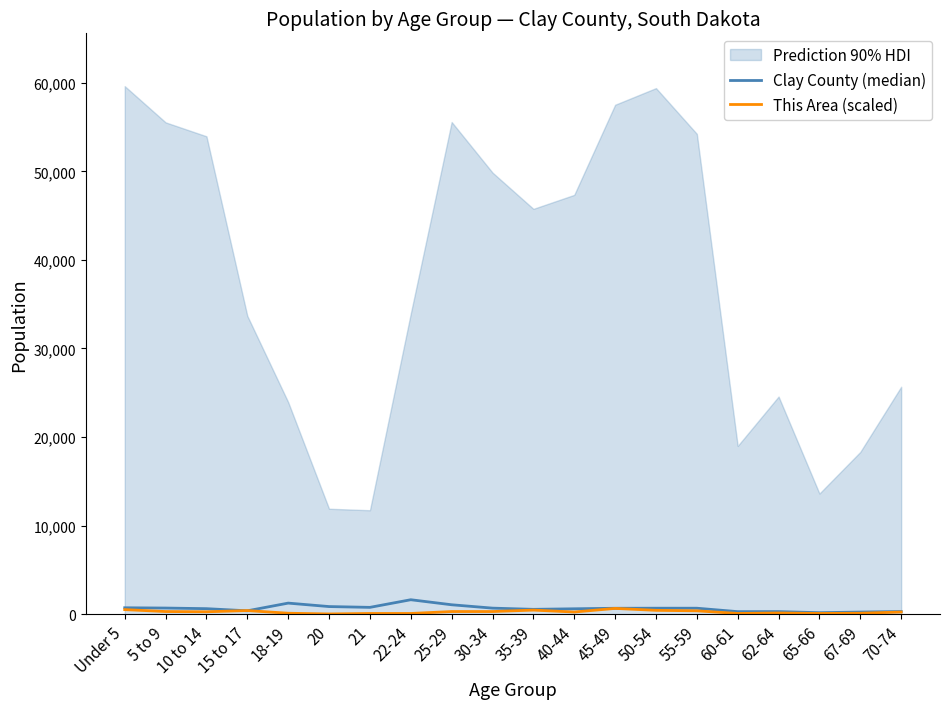

Where is the first local minimum for This Area (scaled)?

10 to 14